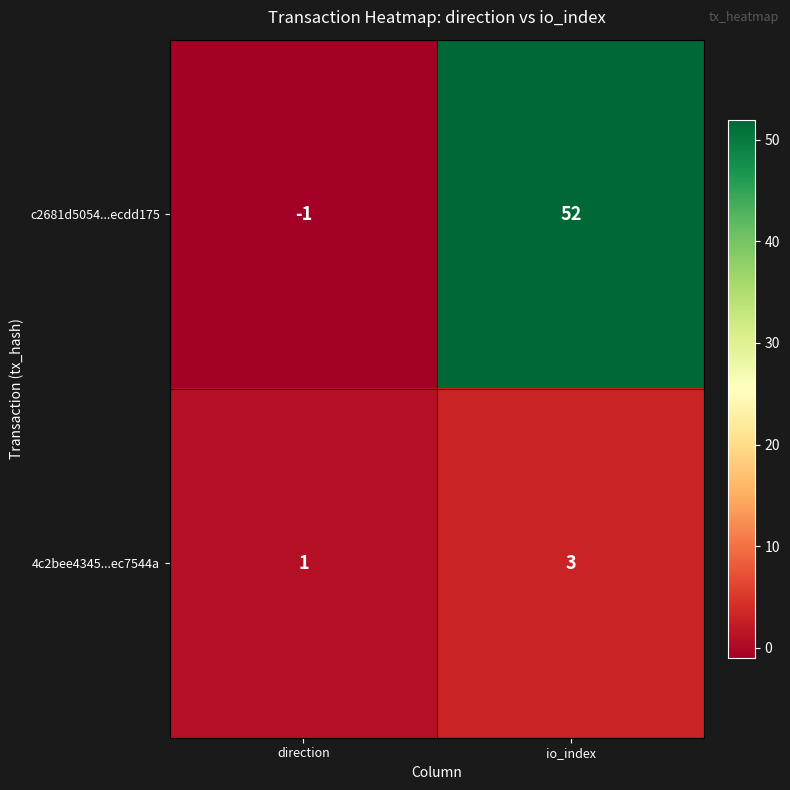

True or false: 4c2bee4345...ec7544a has a value of 5 at io_index.

False